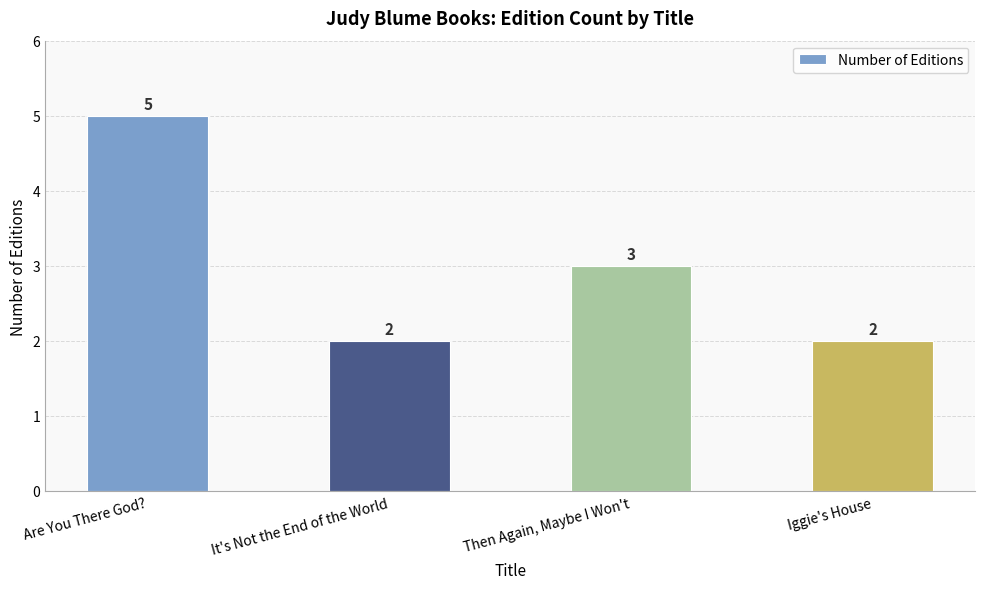

What is the minimum value shown in the chart?

2